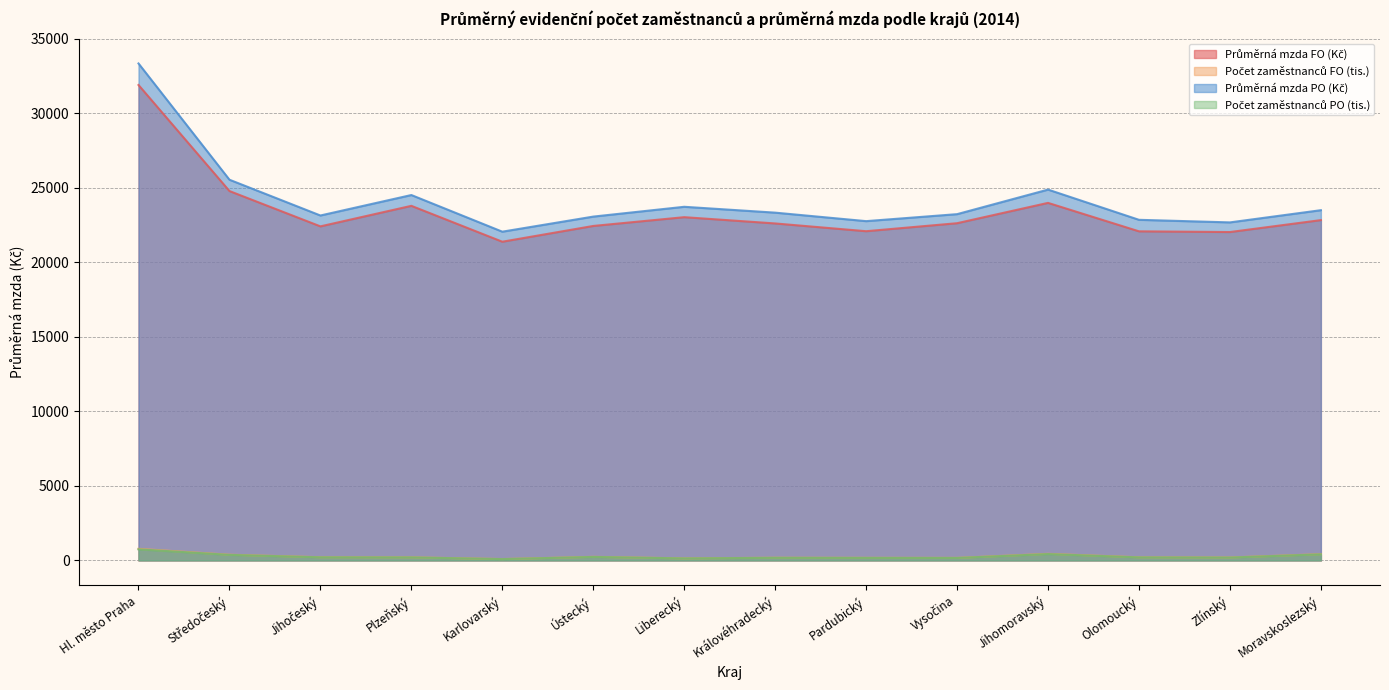

What is the value of the Průměrná mzda PO (Kč) point at the 14th from the left?

23502.0